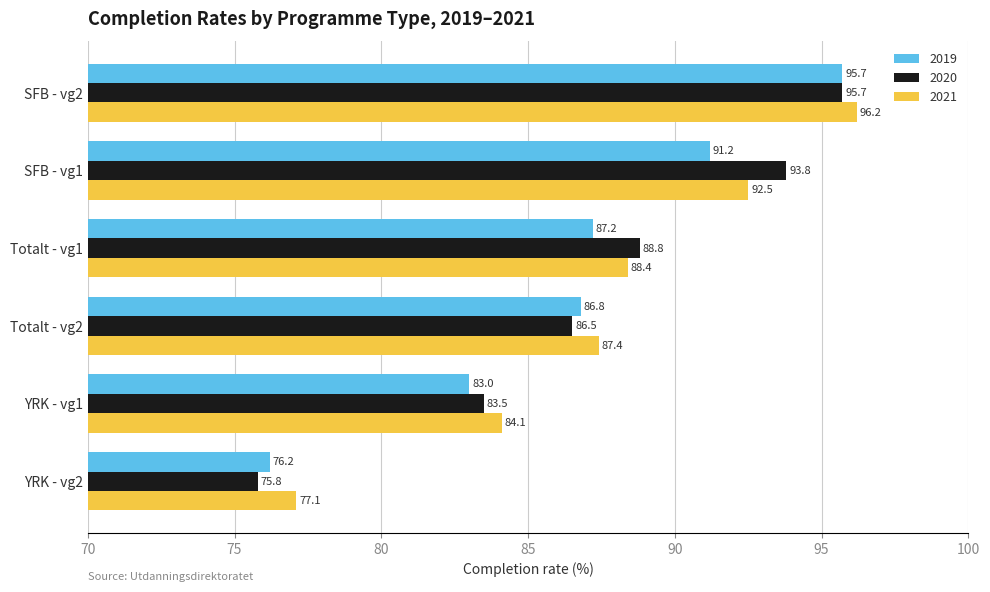

The value of 2021 at YRK - vg2 is 77.1. True or false?

True